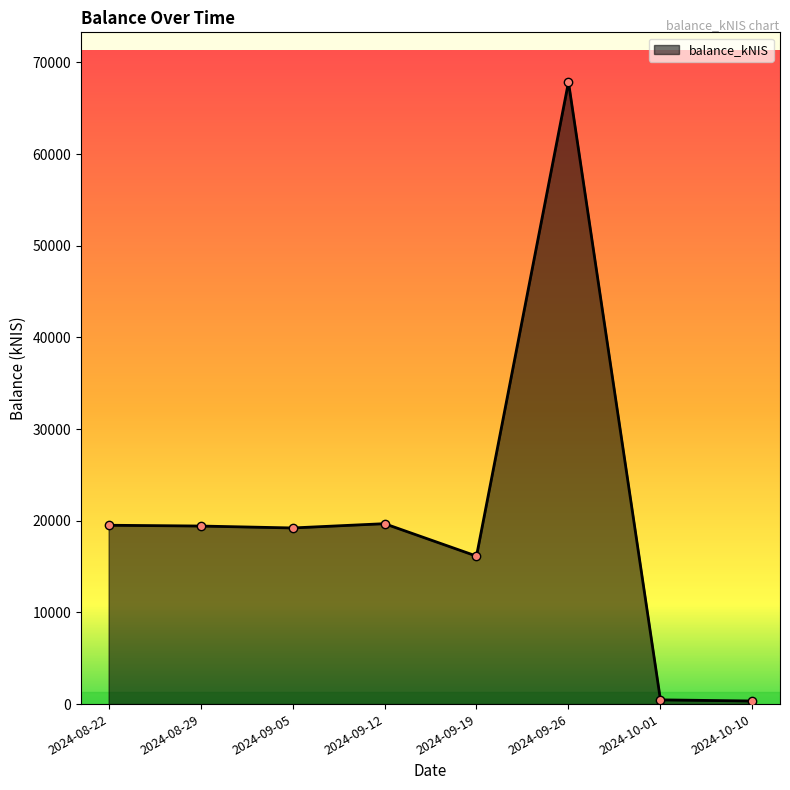

Does the chart display data point markers on the line(s)?

Yes